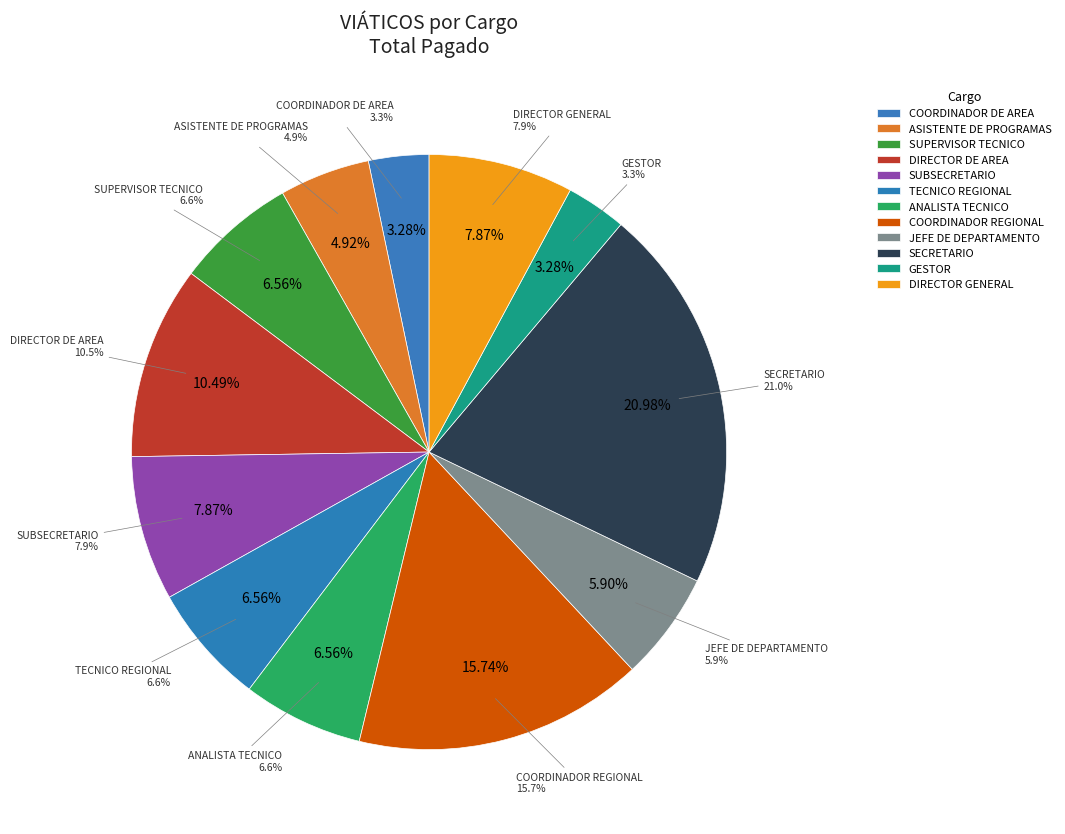

To the nearest percent, what is the average slice percentage?

8%